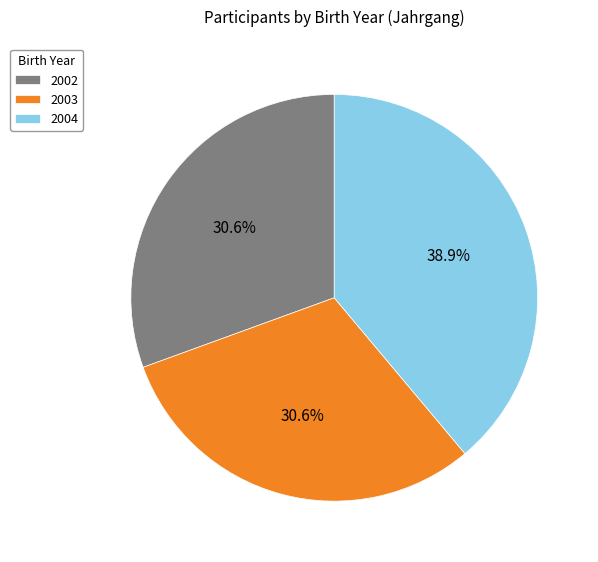

To the nearest percent, what is the average slice percentage?

33%